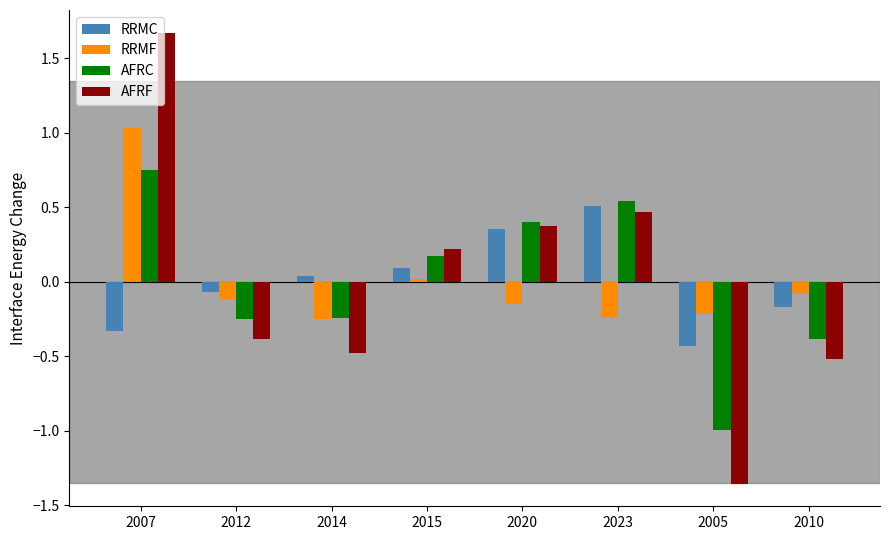

What is the lowest value of the RRMC series?

-0.4